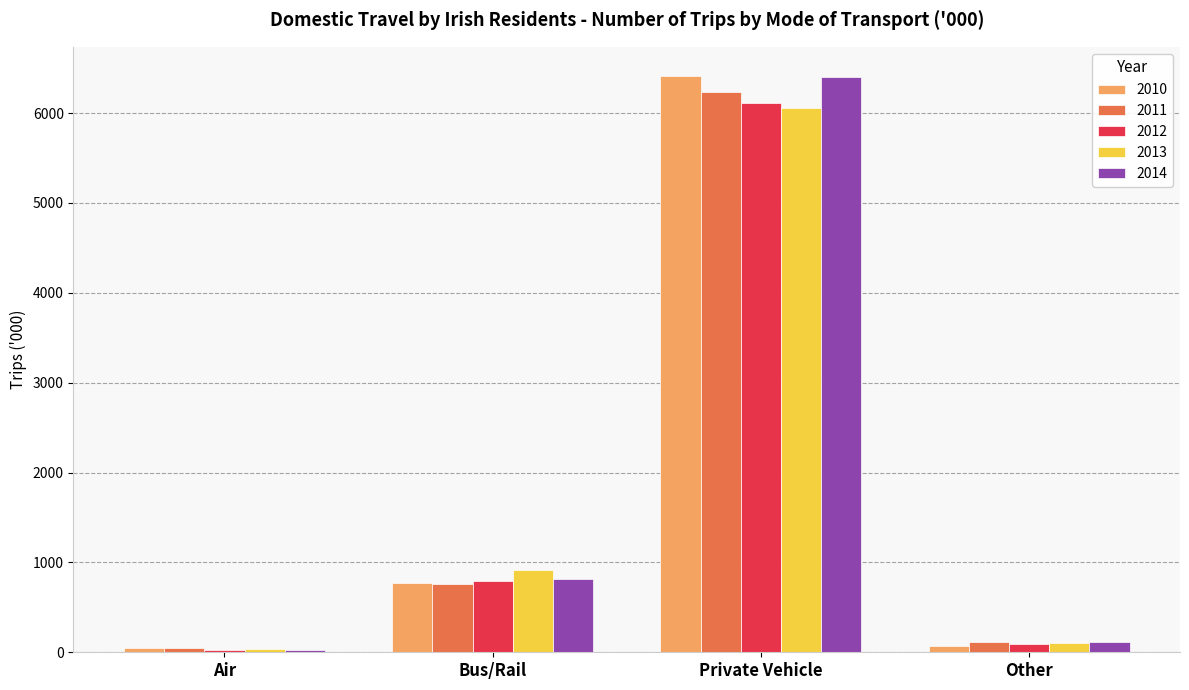

At which label does 2013 reach its peak?

Private Vehicle